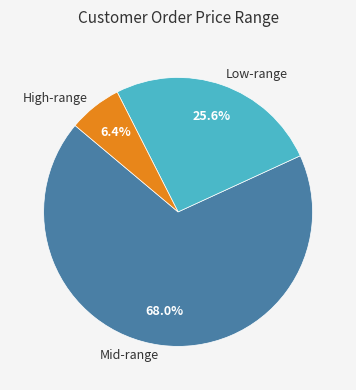

Which category accounts for the majority?

Mid-range